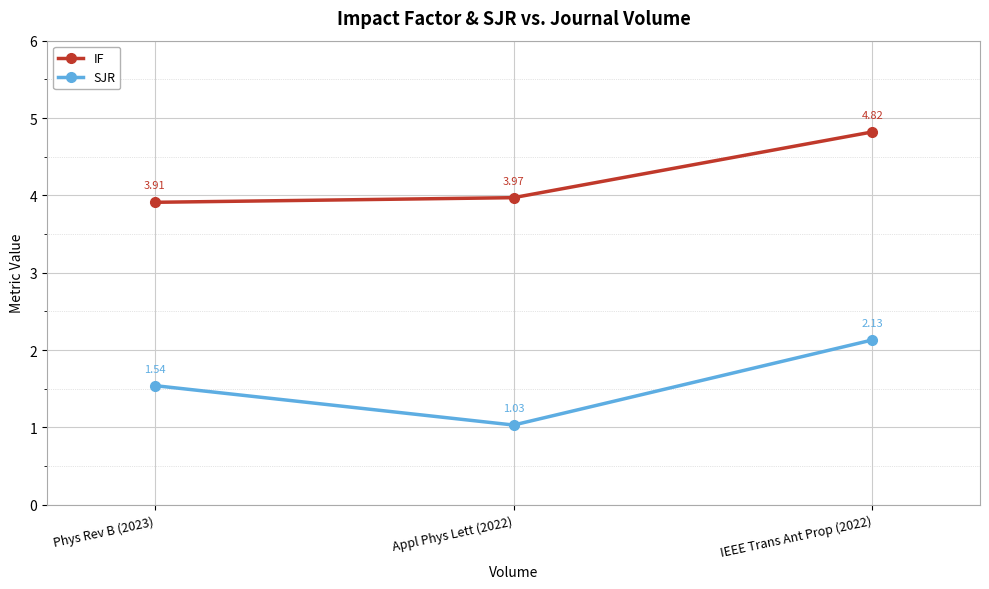

What are all the series names shown in the legend?

IF, SJR